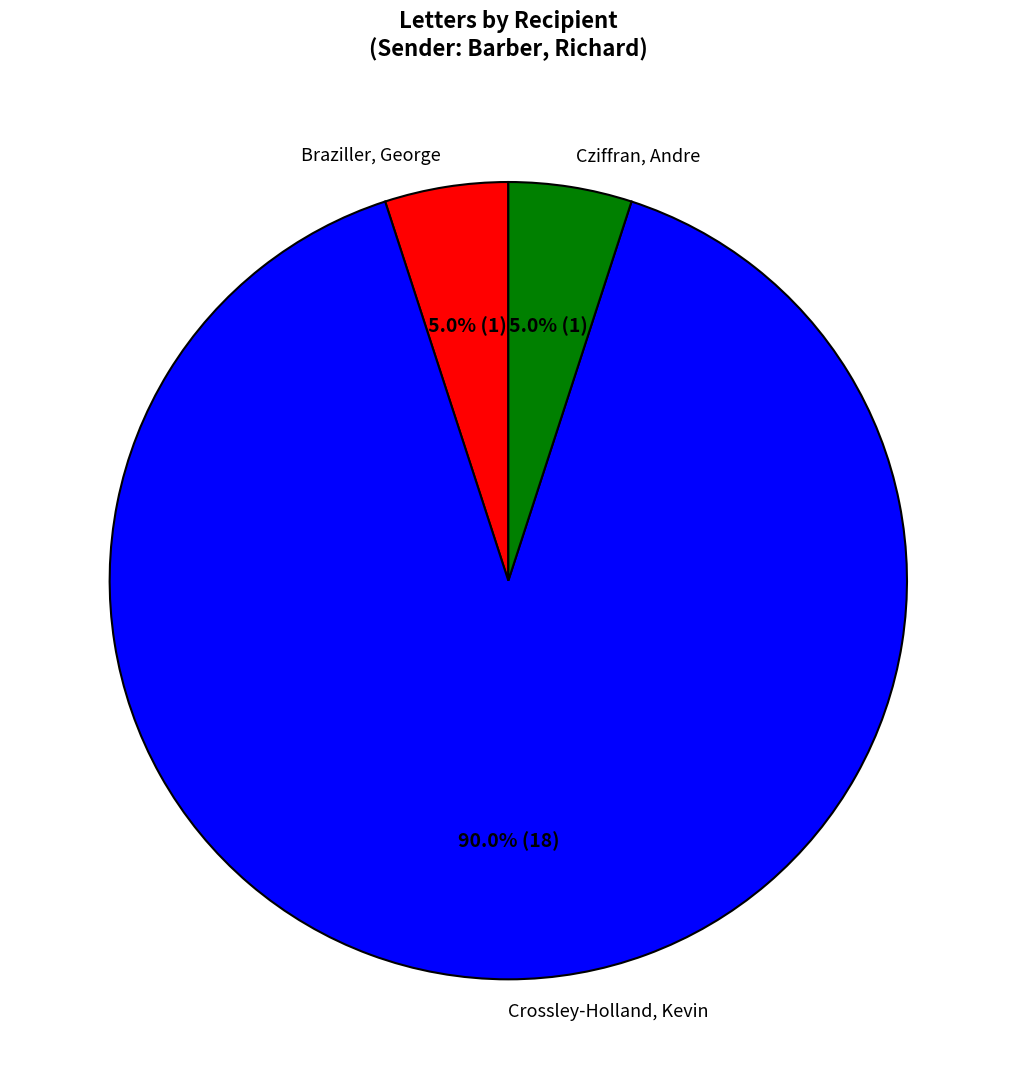

Does Crossley-Holland, Kevin represent more than half of the total?

Yes